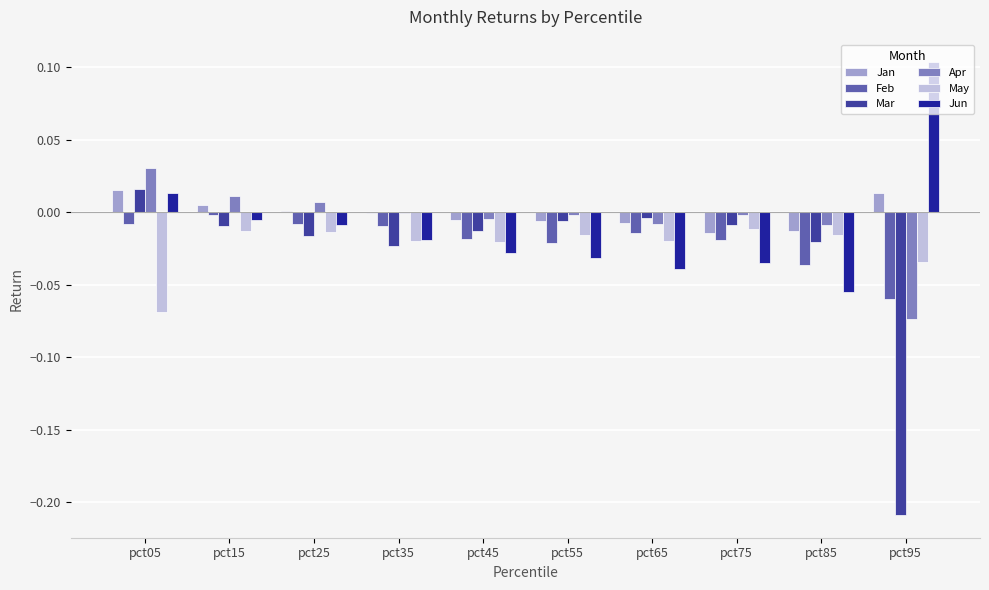

What is the total value across all series at pct95?

-0.3